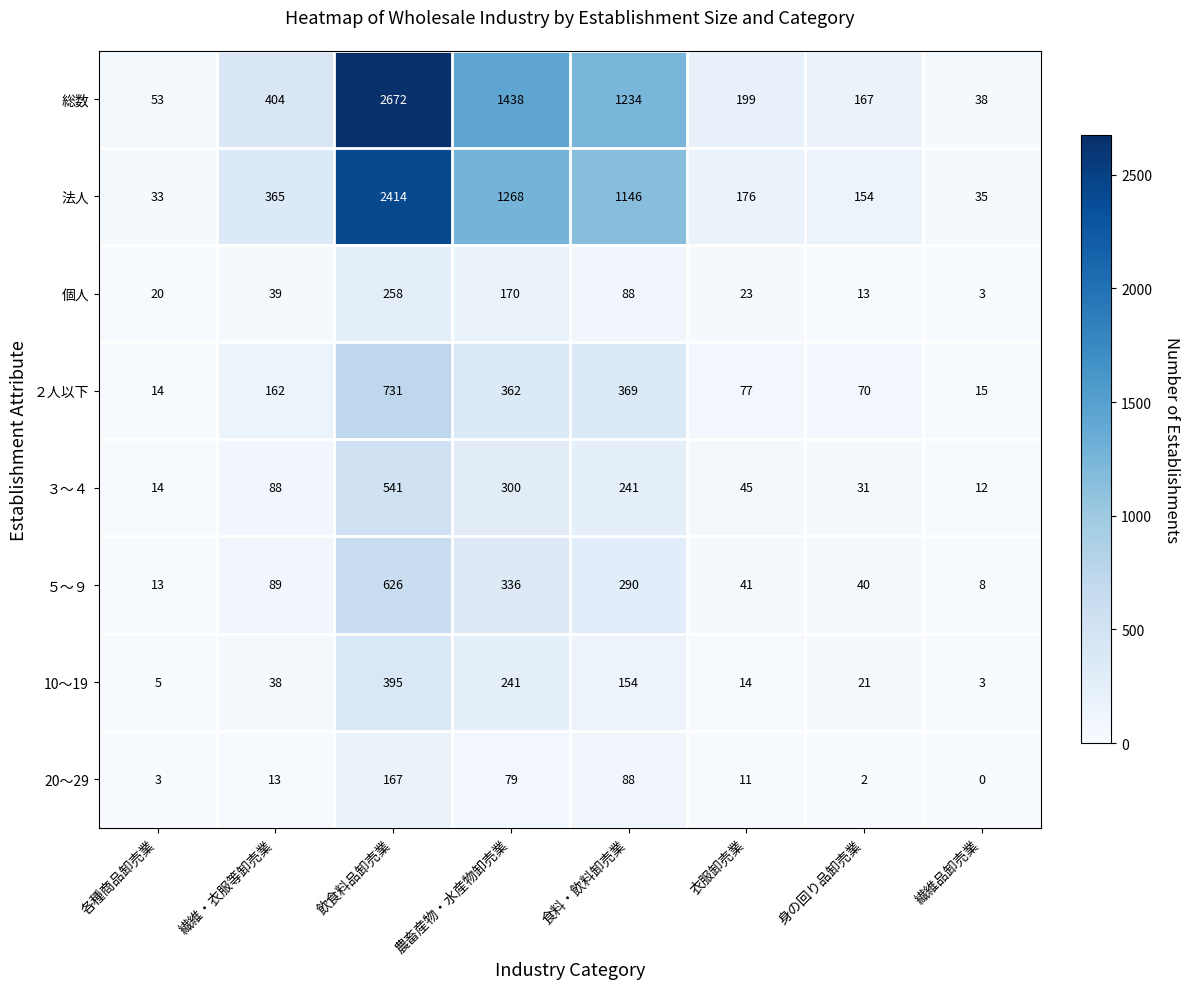

At 繊維・衣服等卸売業, list the series in order from largest to smallest.

総数, 法人, ２人以下, ５～９, ３～４, 個人, 10～19, 20～29